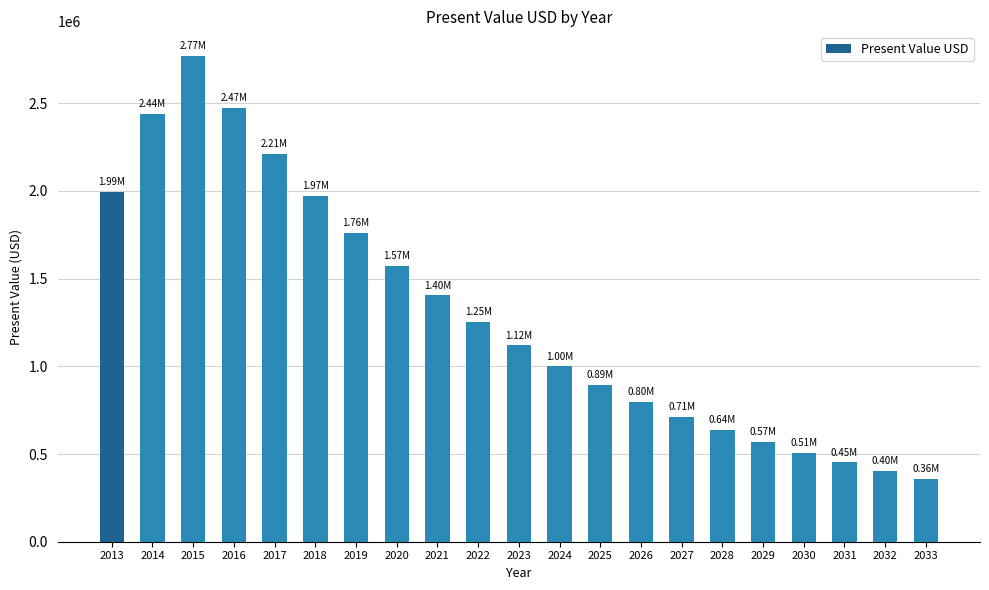

Reading right to left, transcribe all the data shown in this chart.

360437.0	403689.4	452132.1	506388.0	567154.6	635213.1	711438.7	796811.3	892428.7	999520.1	1119462.5	1253798.0	1404253.8	1572764.3	1761496.0	1972875.5	2209620.6	2474775.0	2771748.0	2441595.7	1992293.6